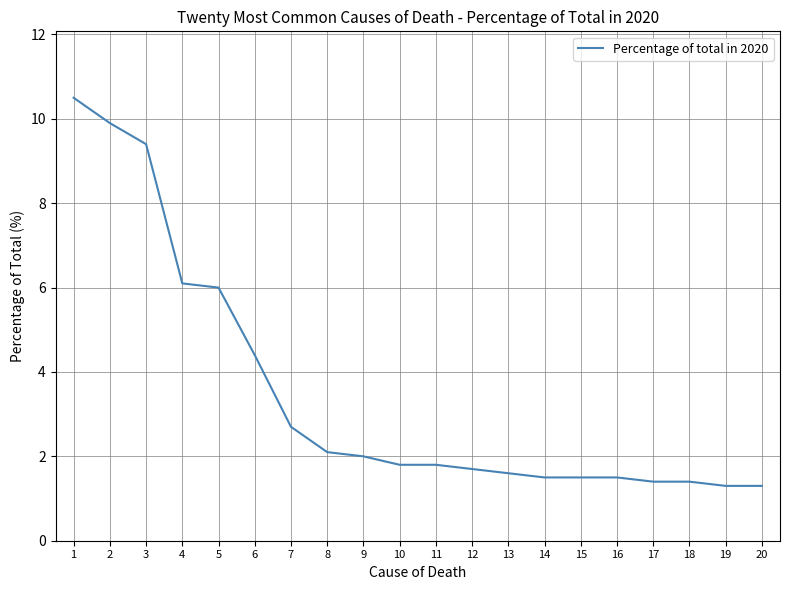

At which label is the value closest to 5?

6